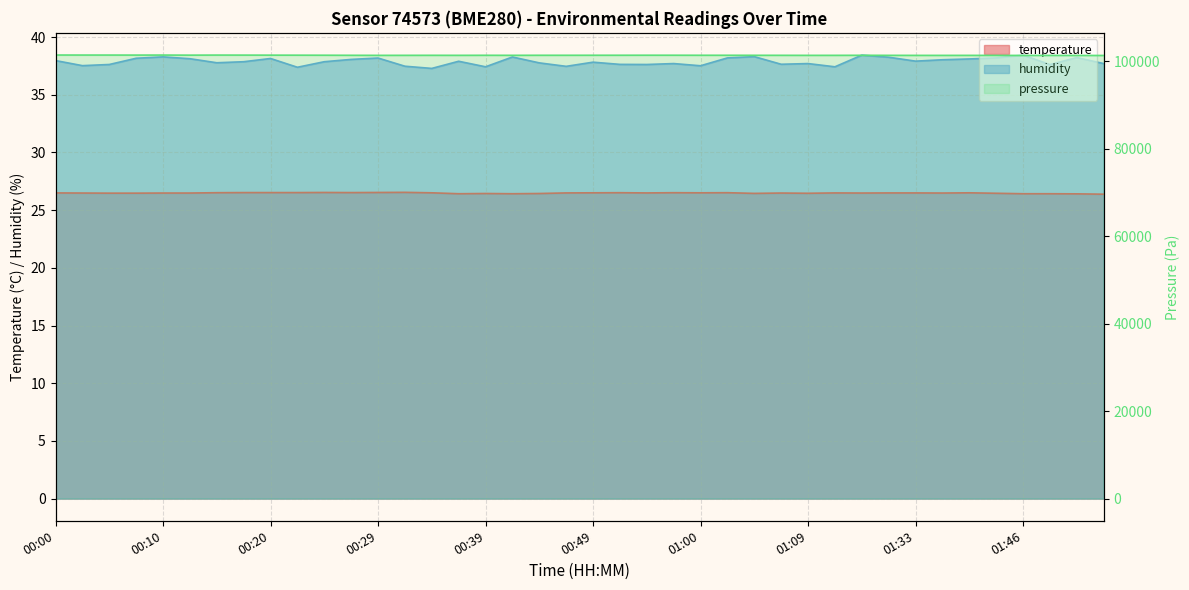

True or false: humidity and temperature cross at least once.

False